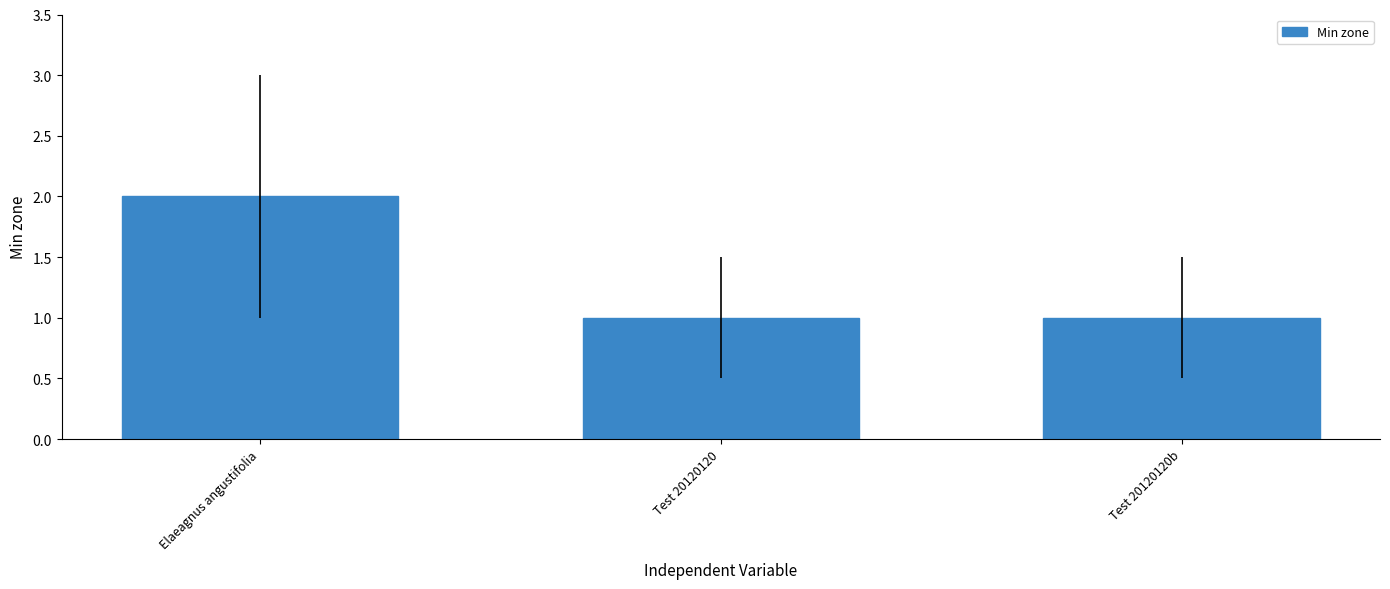

What is the average value?

1